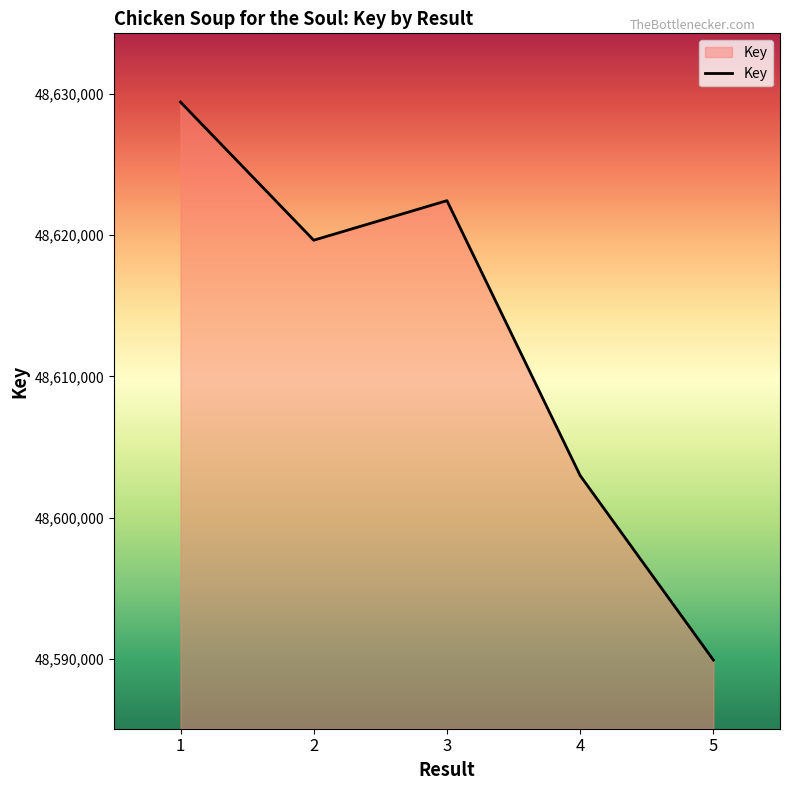

What value does the data have at 5?

48589946